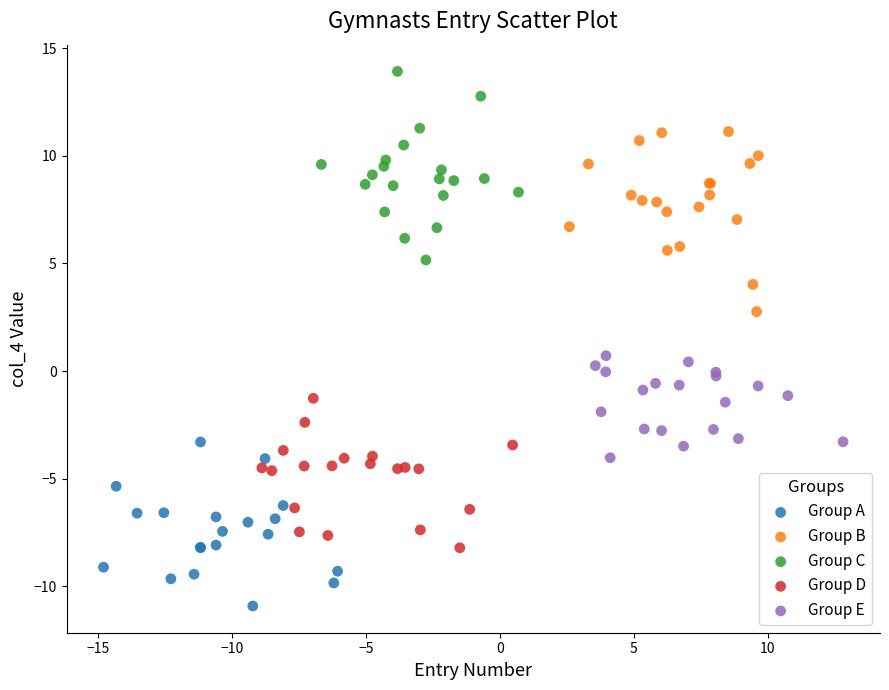

Which series reaches the maximum Y coordinate?

Group C